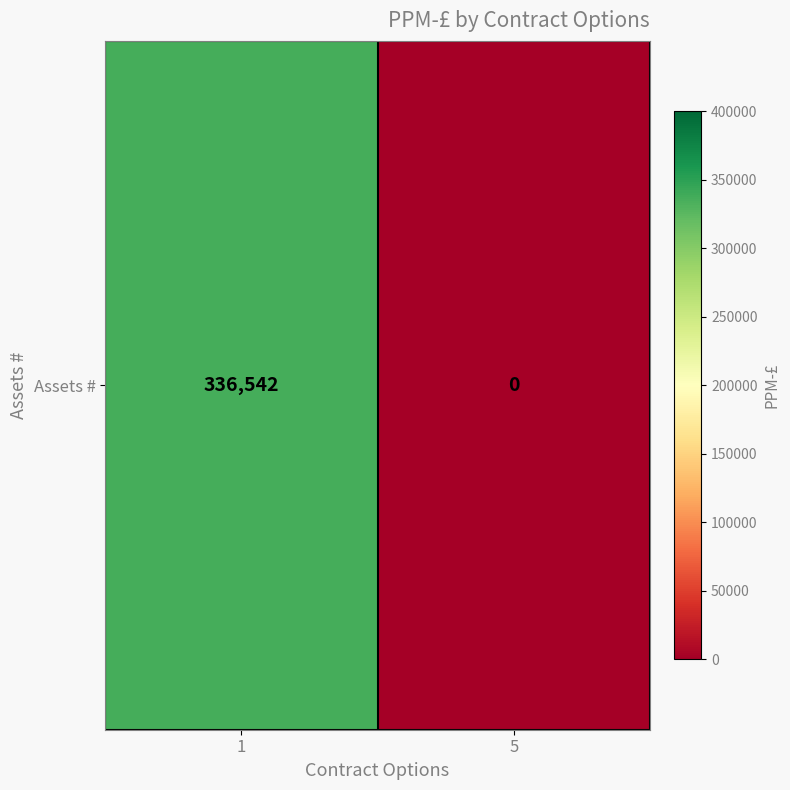

What is the approximate value at 1?

336542